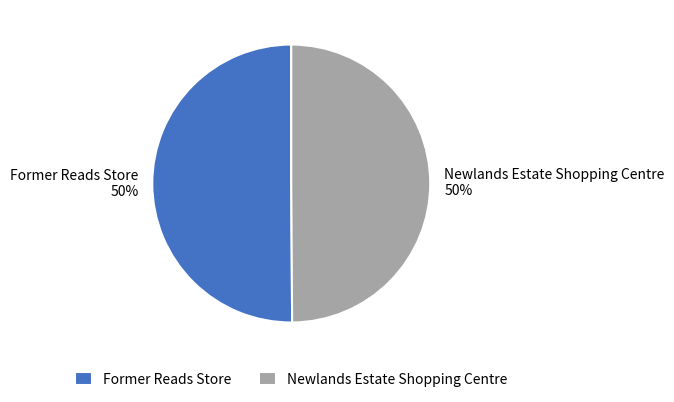

How many segments does this pie chart have?

2